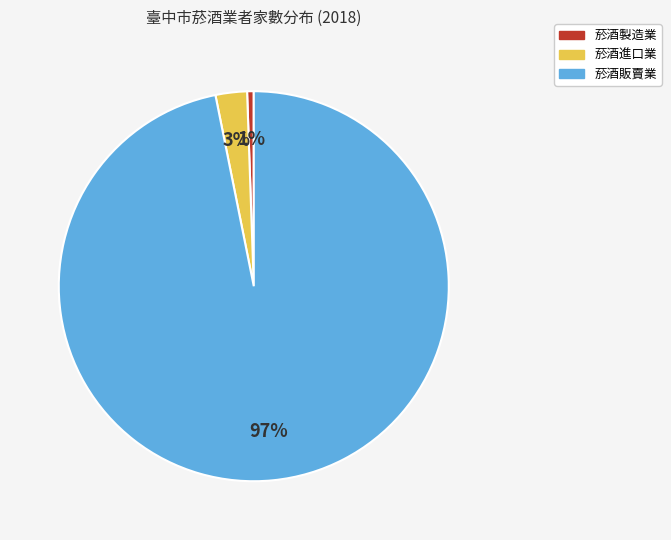

What is the largest slice in the pie chart?

菸酒販賣業